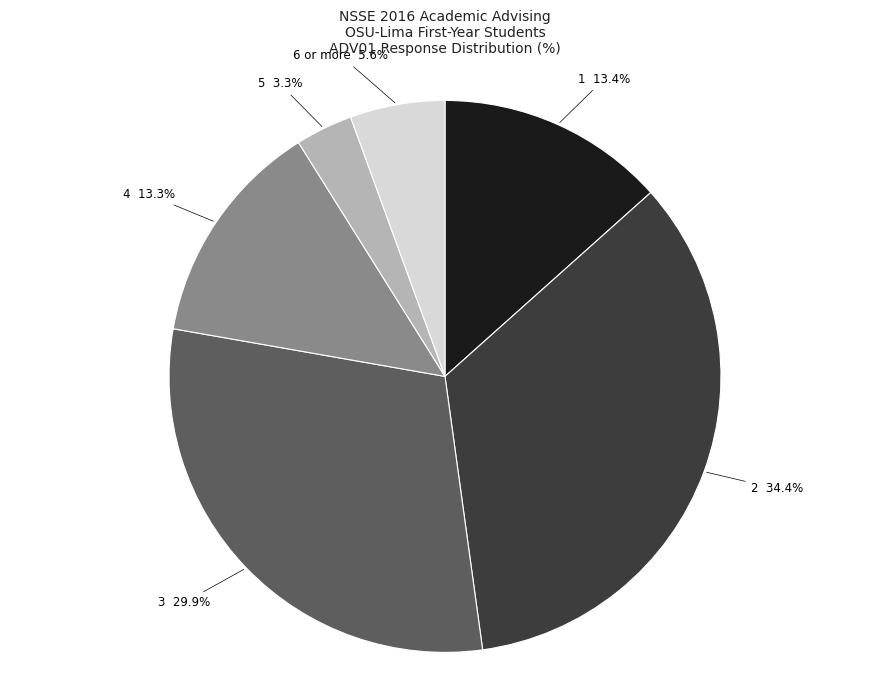

Combined, do 1 and 2 account for over 50%?

No